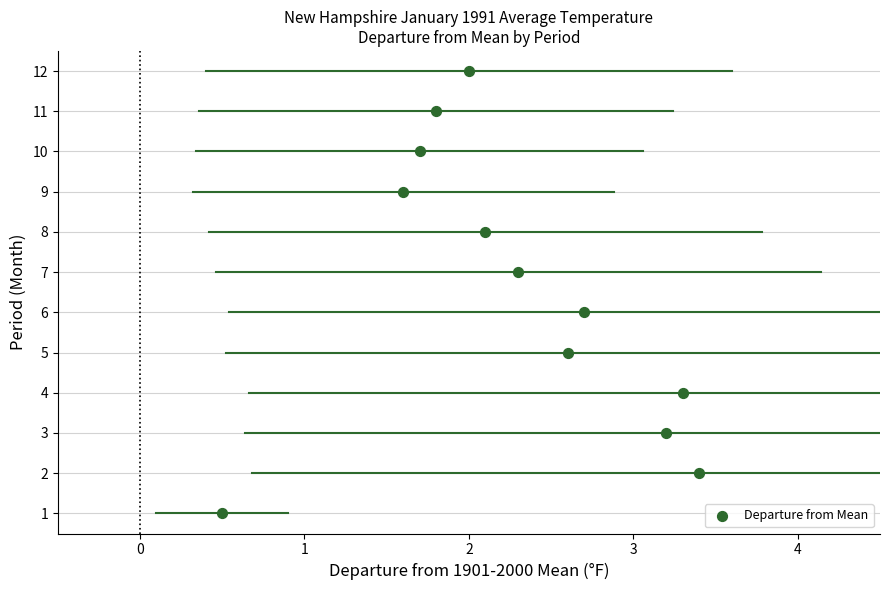

What is the range of Y values (max minus min)?

11